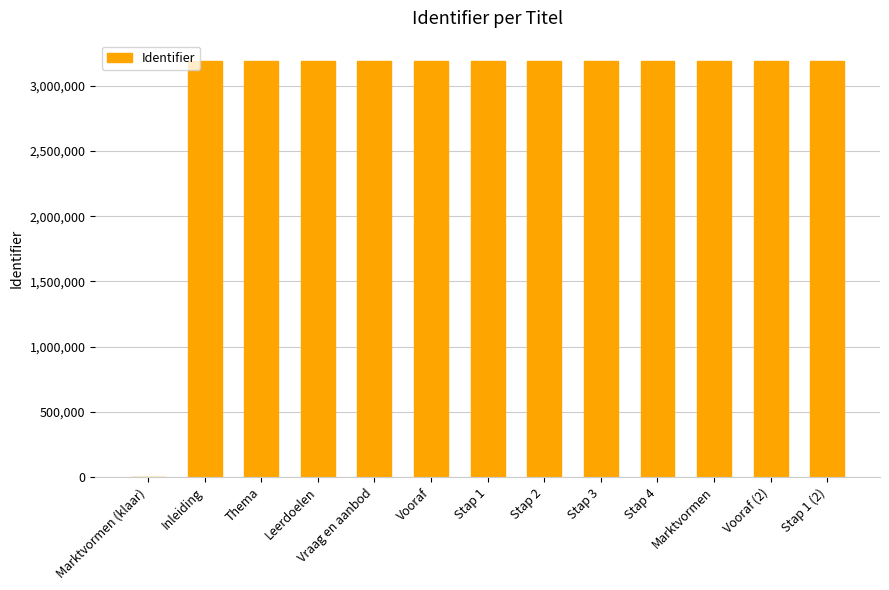

Between Marktvormen (klaar) and Vooraf (2), which is larger?

Vooraf (2)